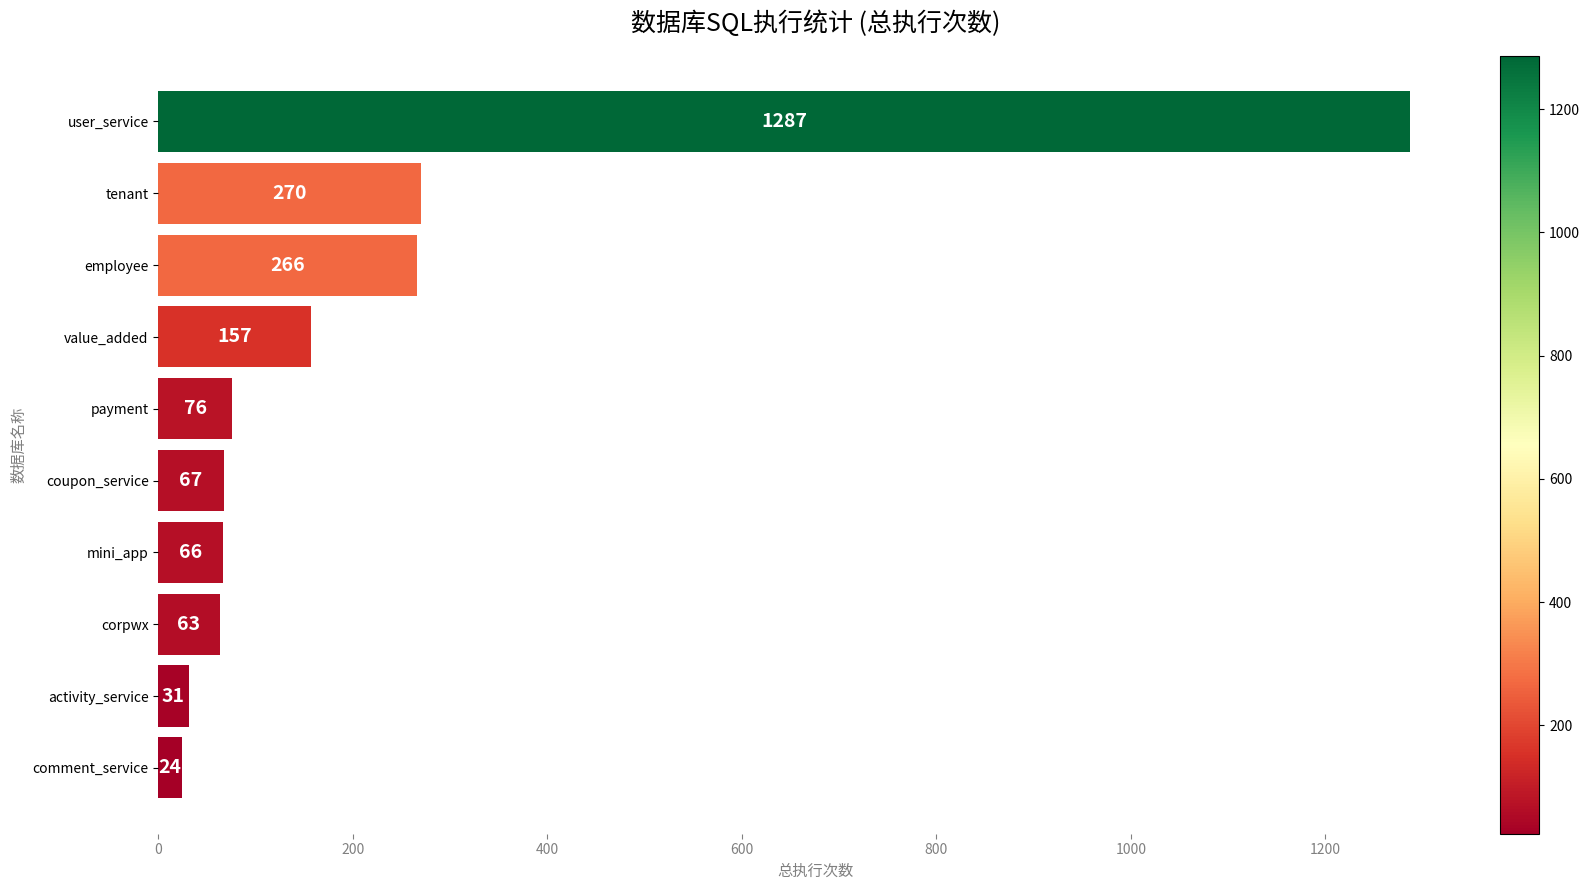

How many values are below 76?

5